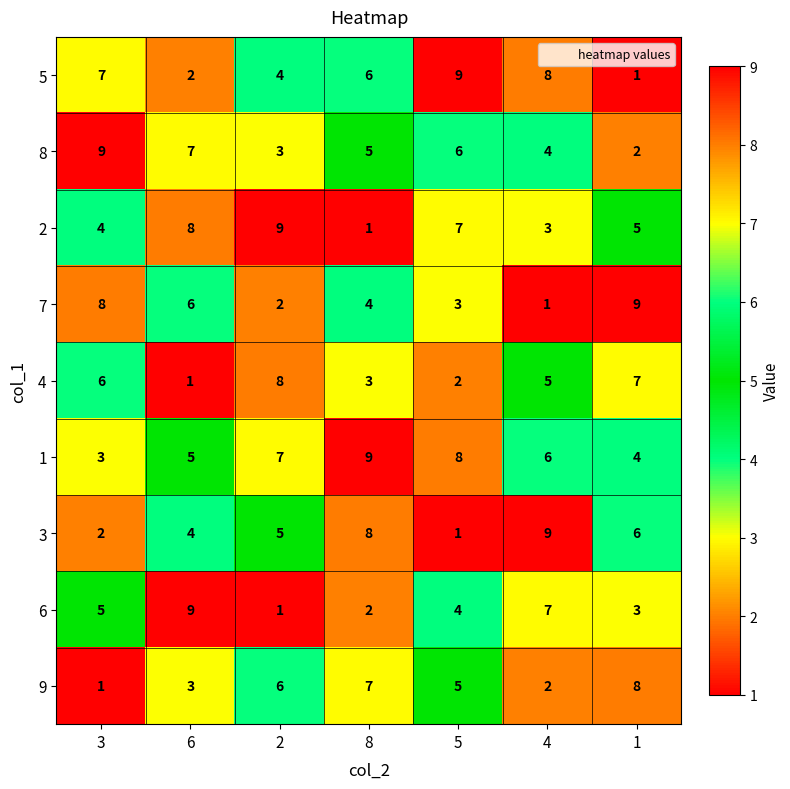

How many values in the 3 series are below 5?

3